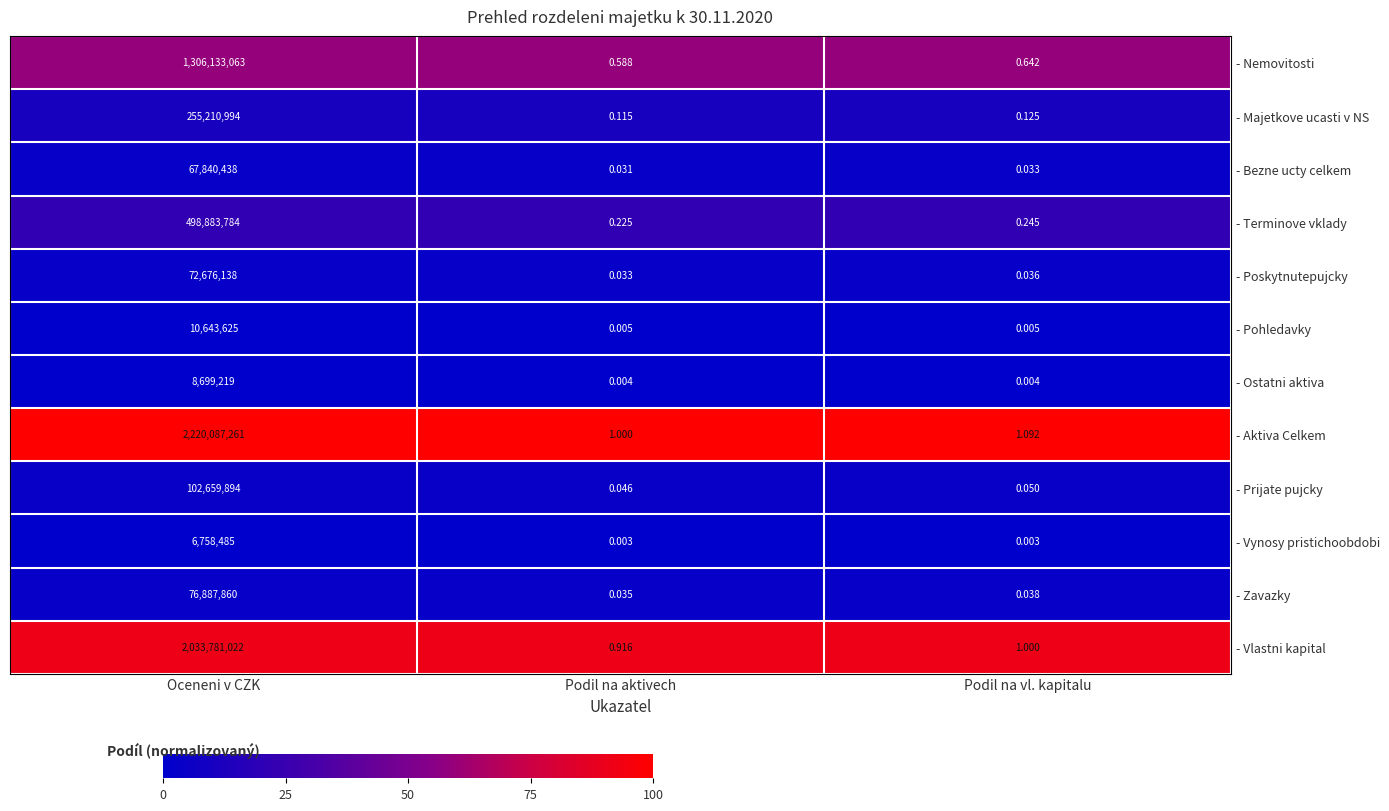

Which series has the widest spread of values?

- Aktiva Celkem